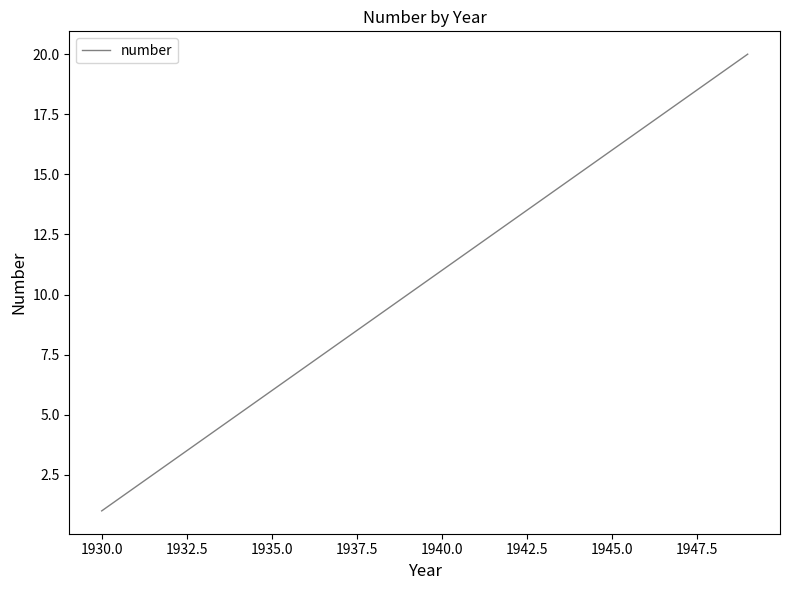

How many distinct data groups are displayed?

1